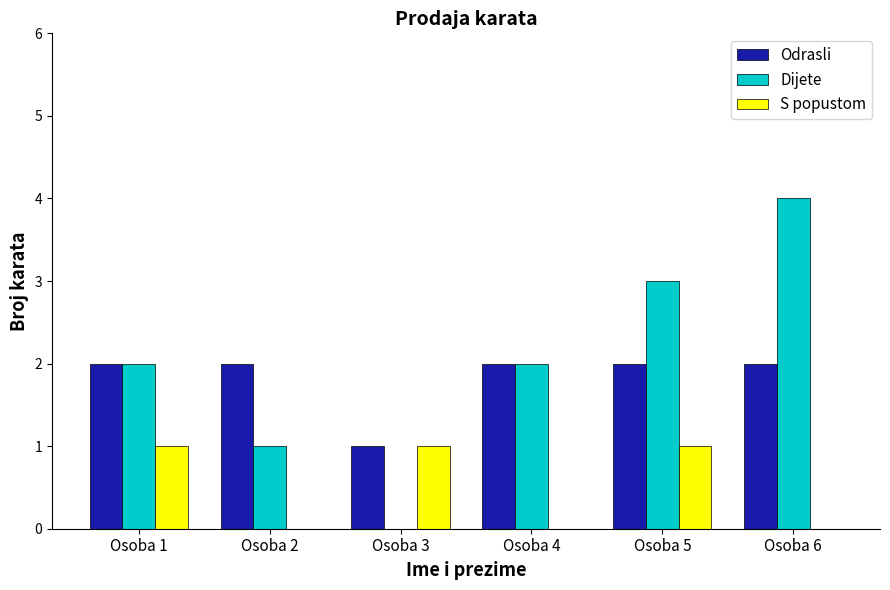

Is it true that Dijete equals 3 at Osoba 5?

True